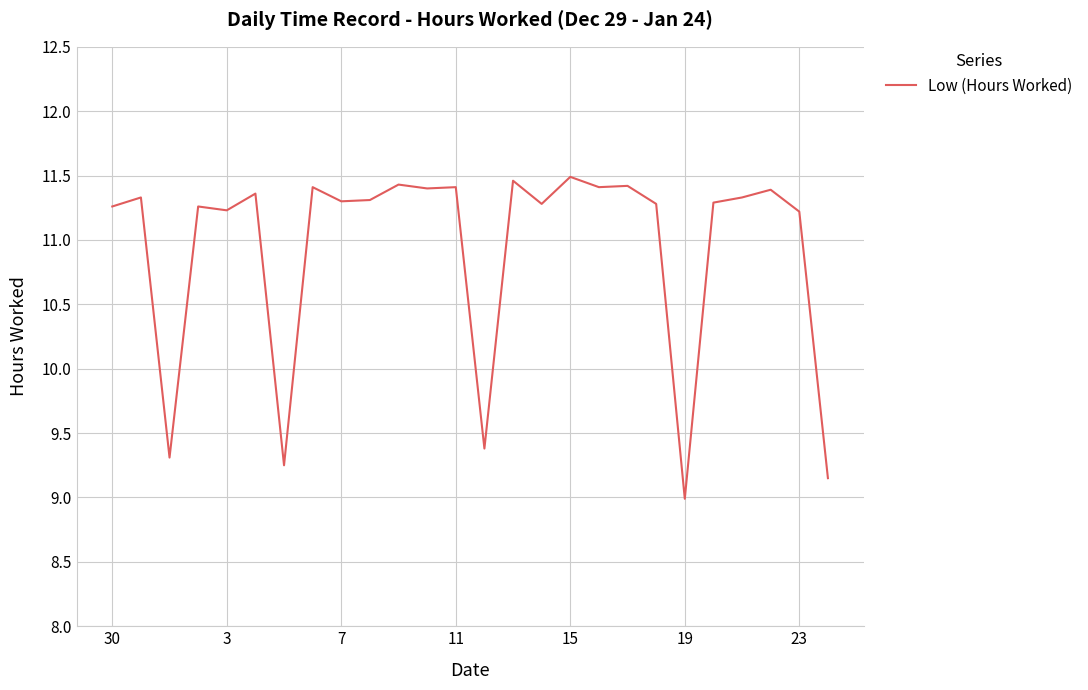

What is the smallest value displayed?

9.0